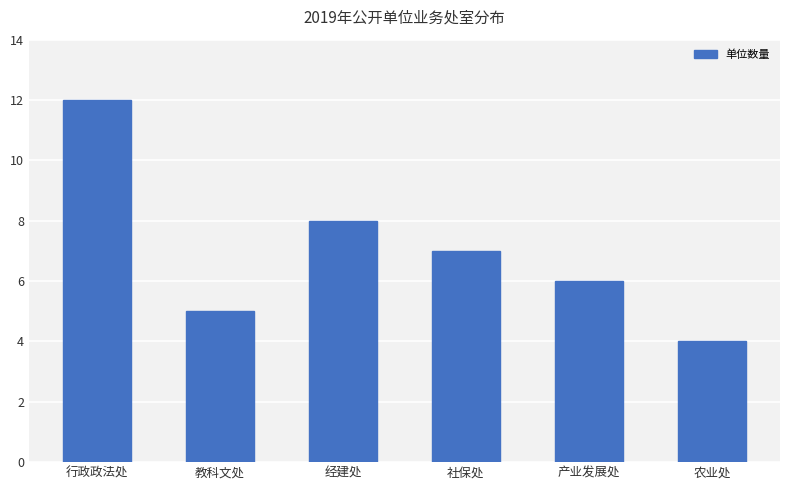

Approximately how many times larger is the value at 社保处 compared to 经建处?

0.9